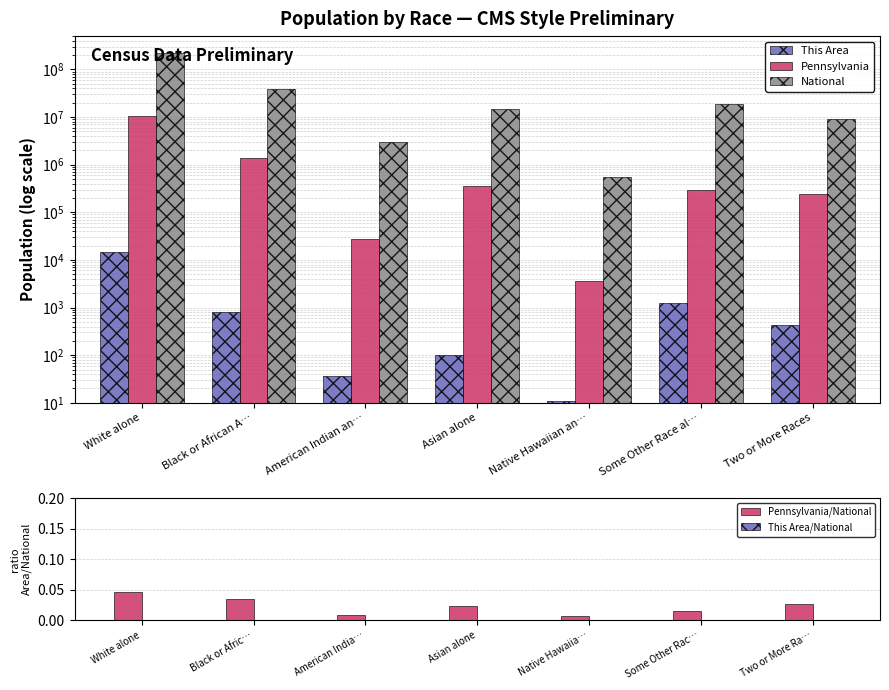

Are the bars grouped side by side (vs. stacked)?

Yes